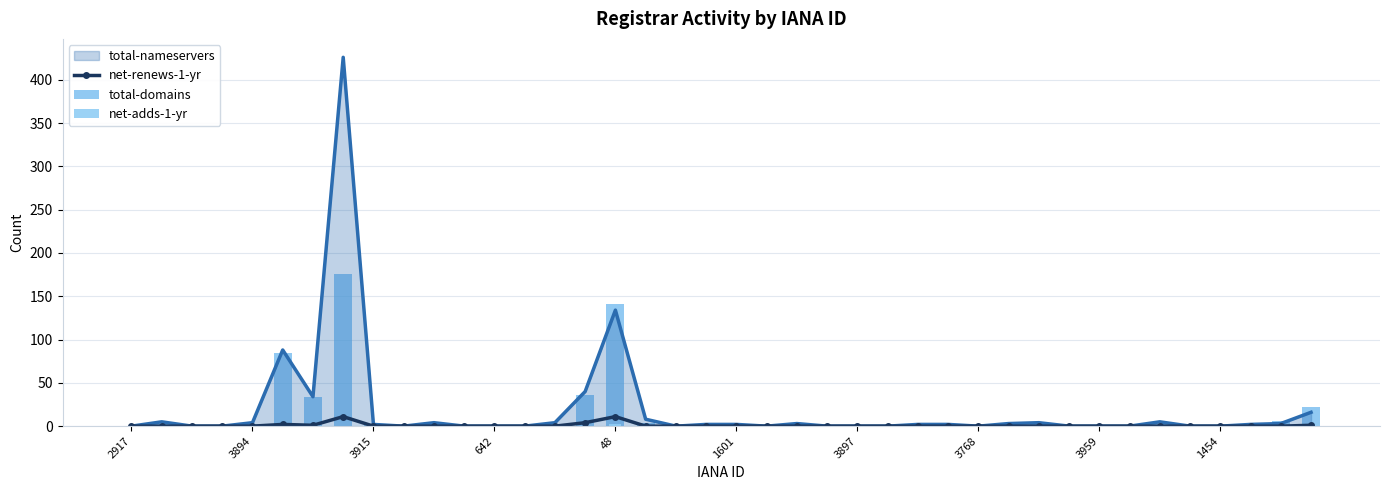

What is the average value of the net-renews-1-yr series?

1